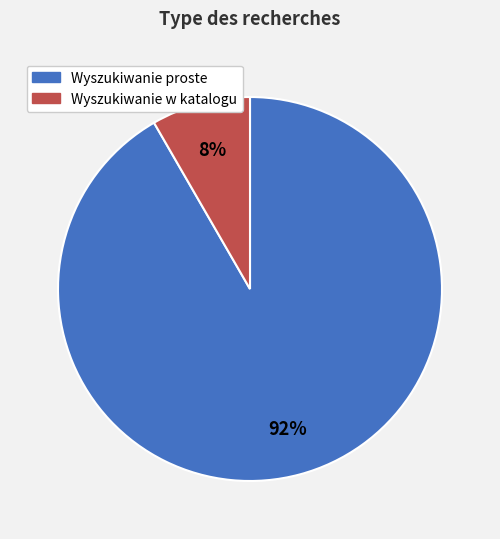

Which category has the biggest portion of the pie?

Wyszukiwanie proste